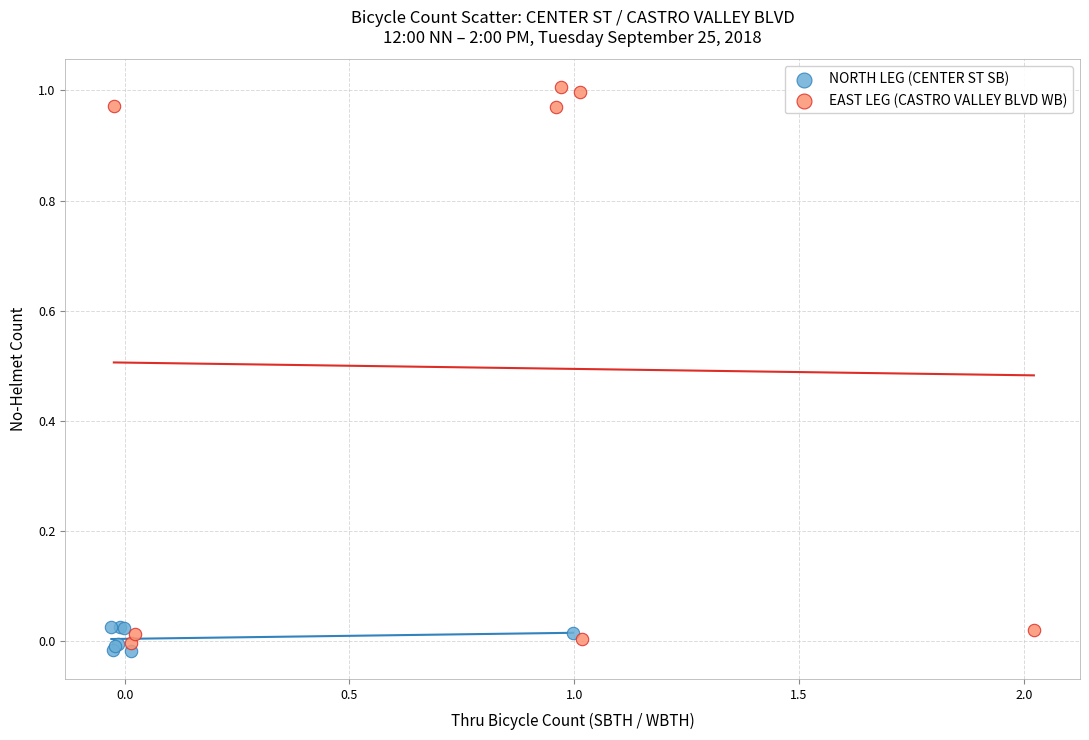

Which series contains the lowest Y value?

NORTH LEG (CENTER ST SB)